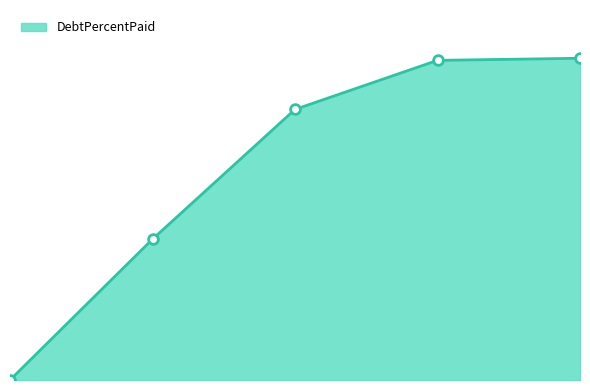

True or false: the data has more than 0 interior local peaks.

False